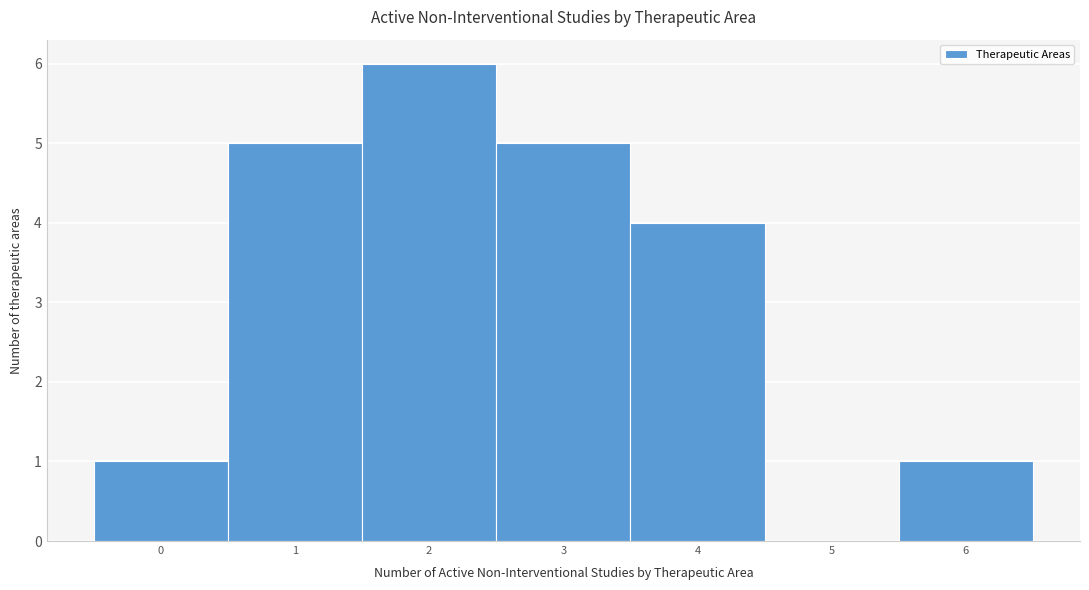

How tall is the bar that spans 2.5 to 3.5 on the x-axis? The values are not printed on the chart, so give them approximately, as read against the axis.

5